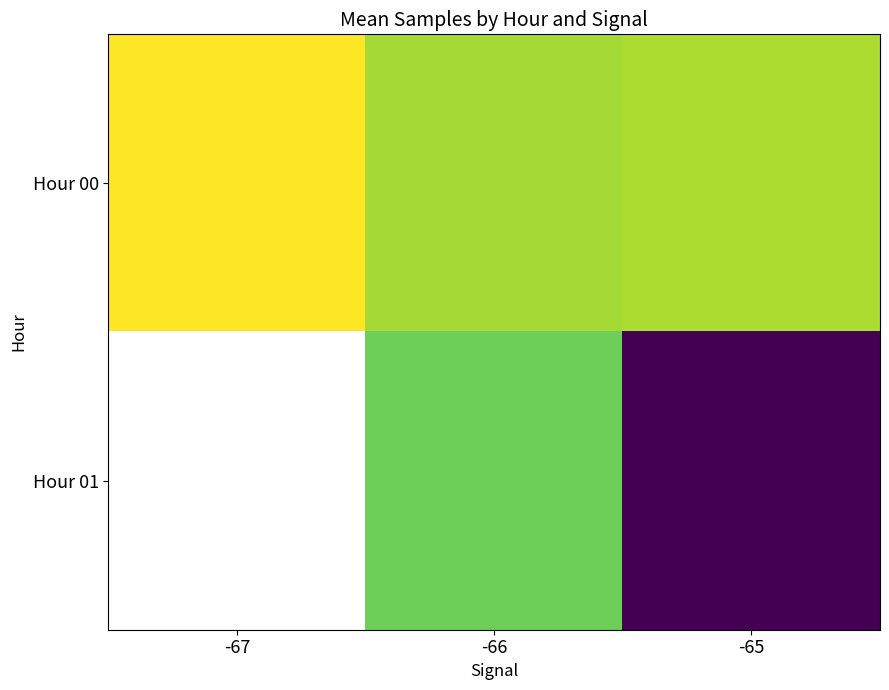

Where is Hour 00 nearest to the value 5014773?

-65